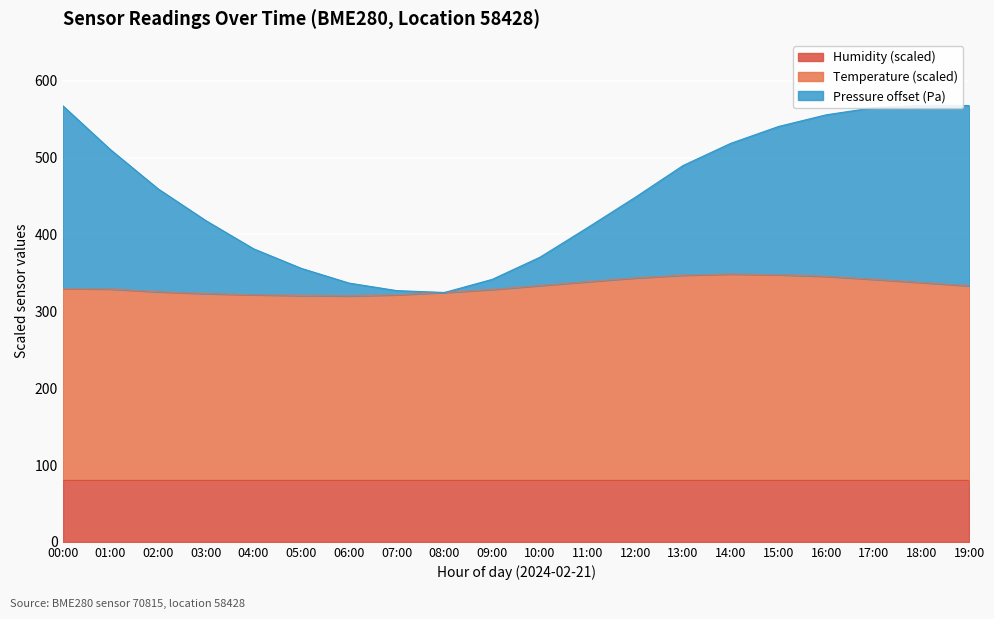

Which label corresponds to the largest value in the chart?

18:00